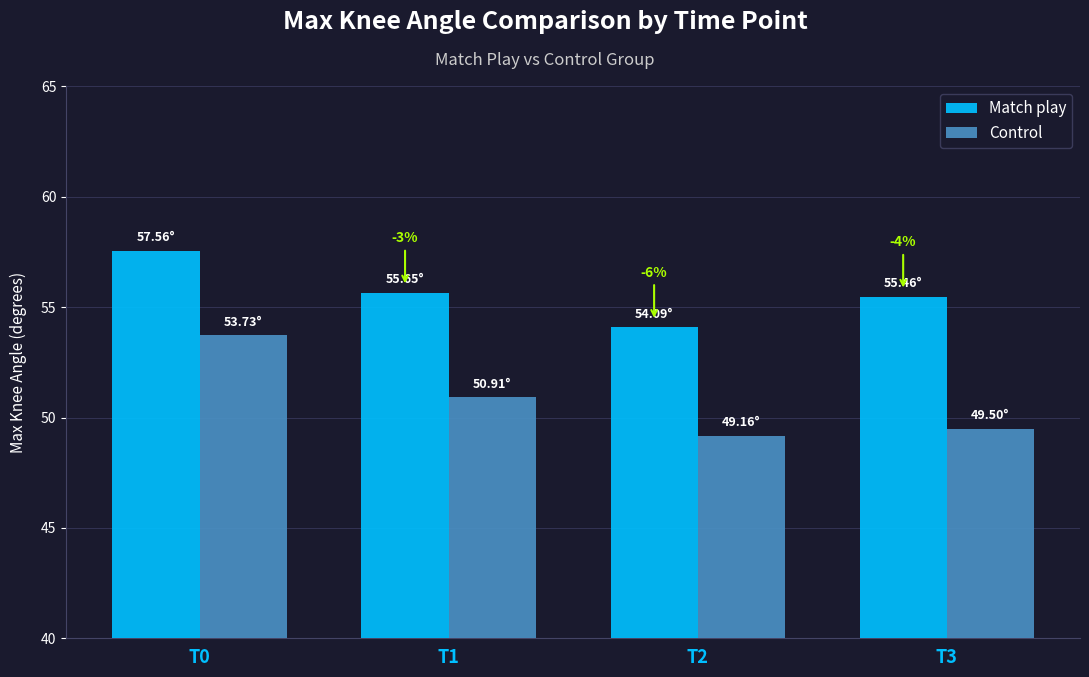

Which series changed the most between T0 and T2?

Control